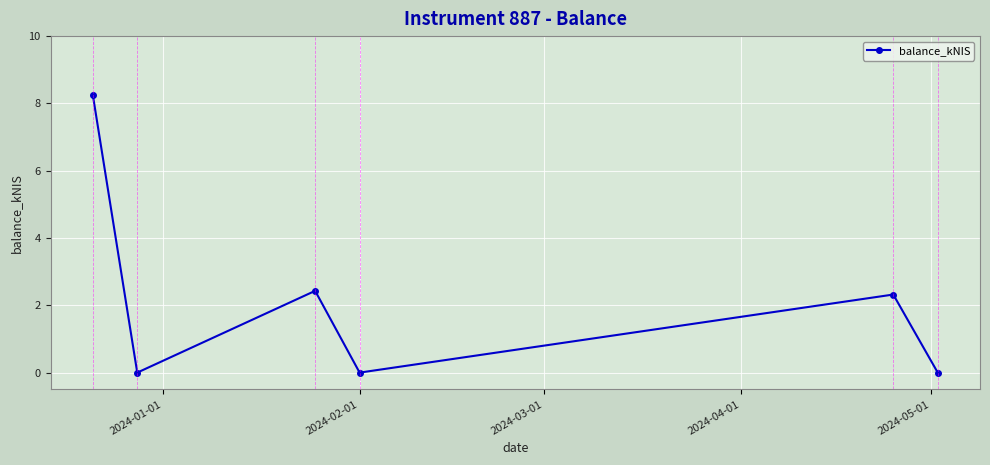

True or false: the data has more than 2 interior local peaks.

False